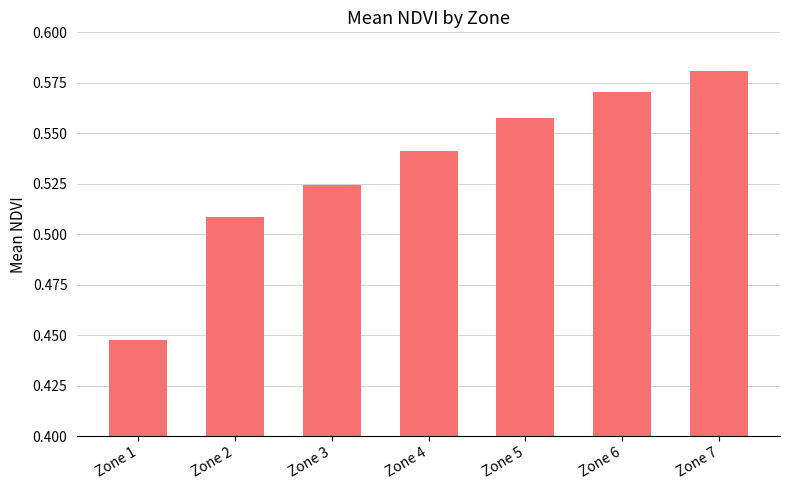

What is the change in value from Zone 1 to Zone 7?

+0.1